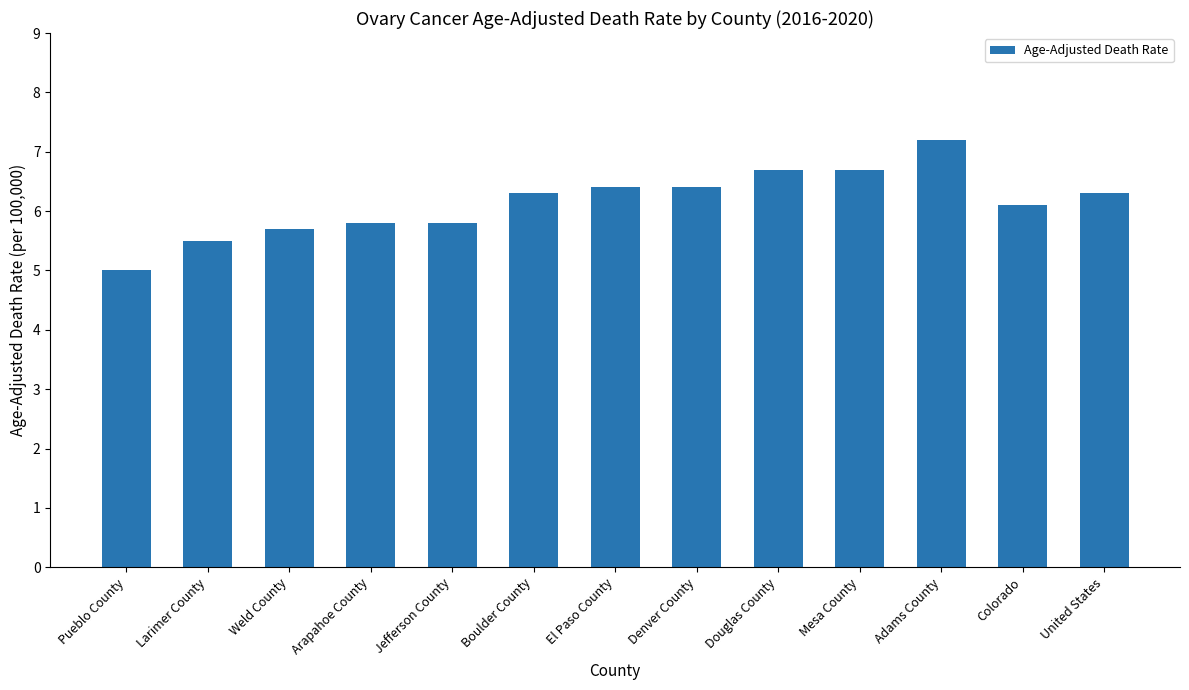

What is the sum of all values?

79.9